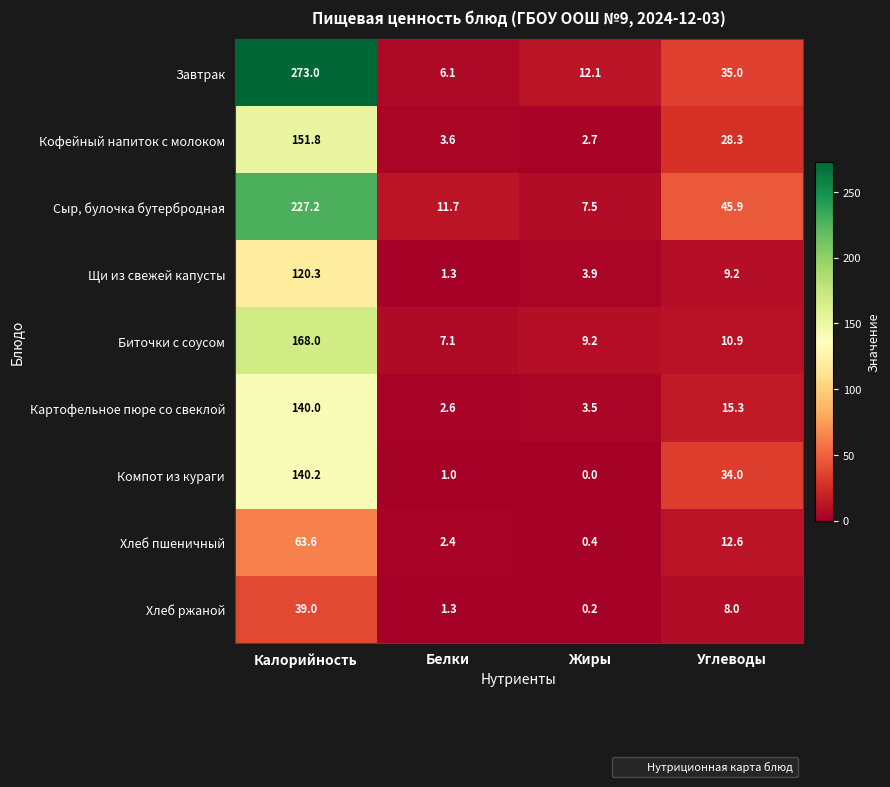

Where does the Компот из кураги series first go above 34?

Калорийность